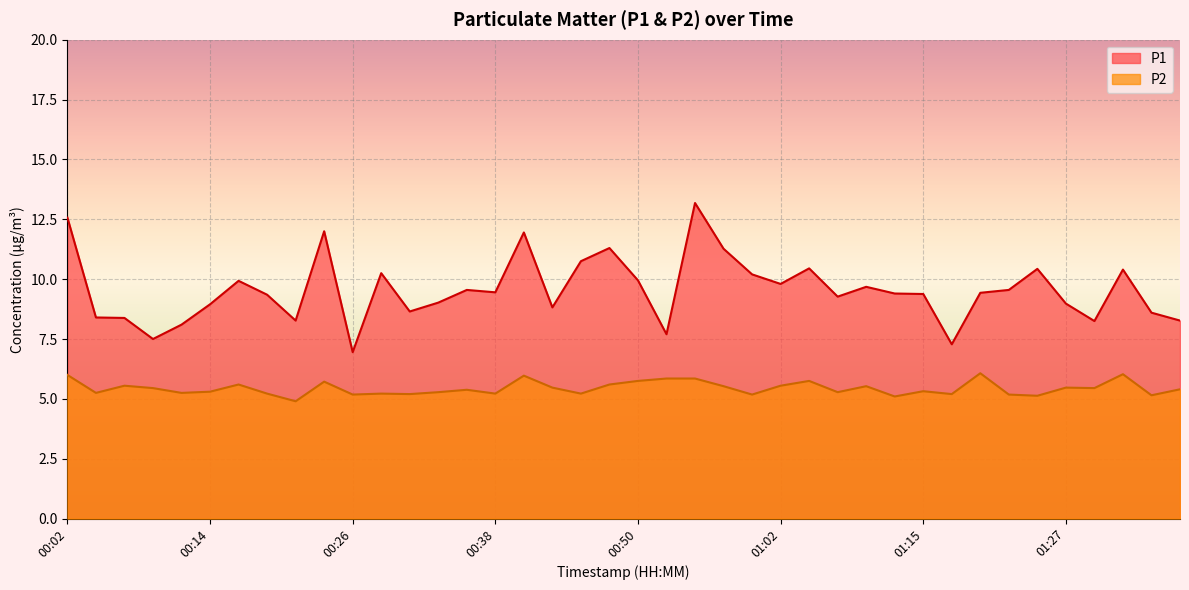

Reading left to right, what are all the values shown in this chart?

P1: 12.6	8.4	8.4	7.5	8.1	8.9	9.9	9.3	8.3	12.0	7.0	10.2	8.7	9.0	9.6	9.4	11.9	8.8	10.8	11.3	9.9	7.7	13.2	11.3	10.2	9.8	10.4	9.3	9.7	9.4	9.4	7.3	9.4	9.6	10.4	9.0	8.2	10.4	8.6	8.3
P2: 6.0	5.2	5.5	5.5	5.2	5.3	5.6	5.2	4.9	5.7	5.2	5.2	5.2	5.3	5.4	5.2	6.0	5.5	5.2	5.6	5.8	5.8	5.8	5.5	5.2	5.5	5.8	5.3	5.5	5.1	5.3	5.2	6.1	5.2	5.1	5.5	5.5	6.0	5.2	5.4